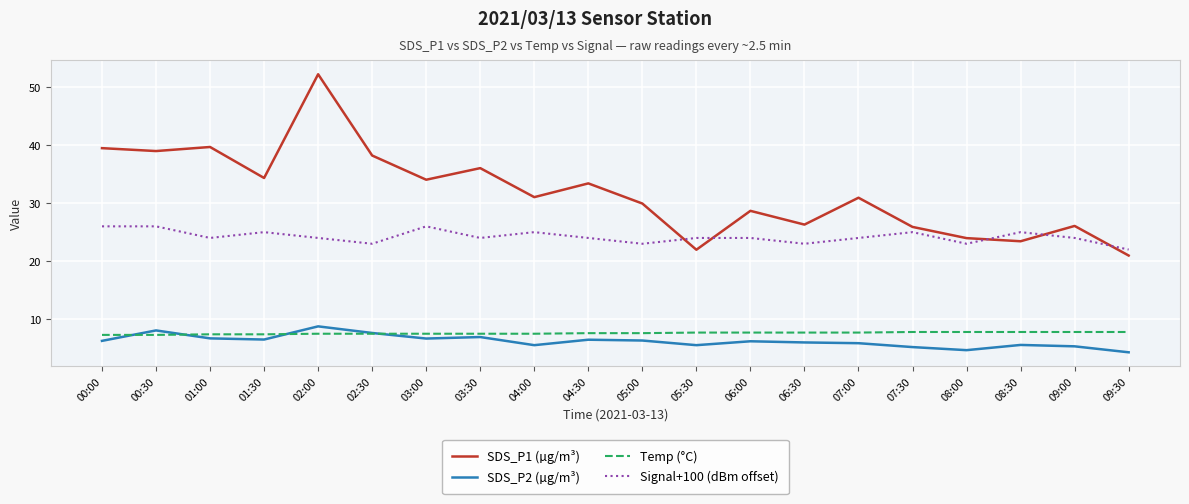

True or false: SDS_P2 (µg/m³) and SDS_P1 (µg/m³) intersect in this chart.

False